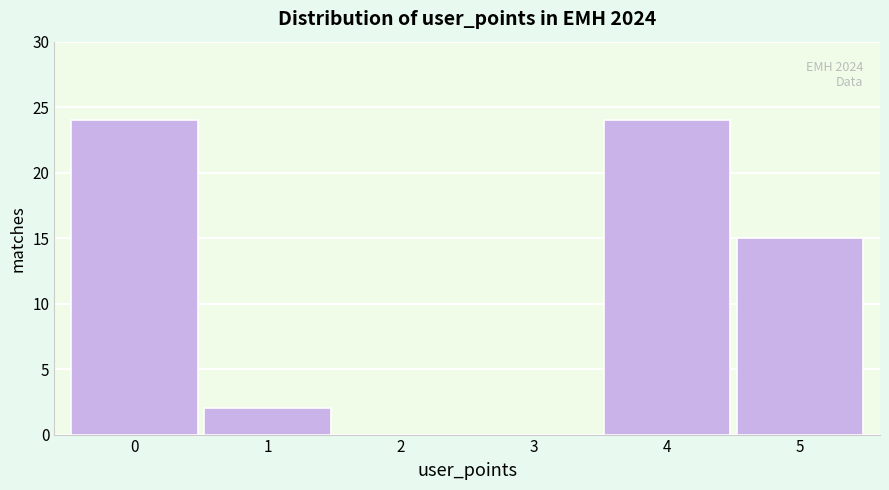

Reading left to right, extract all data points from this chart.

0=24	1=2	2=0	3=0	4=24	5=15